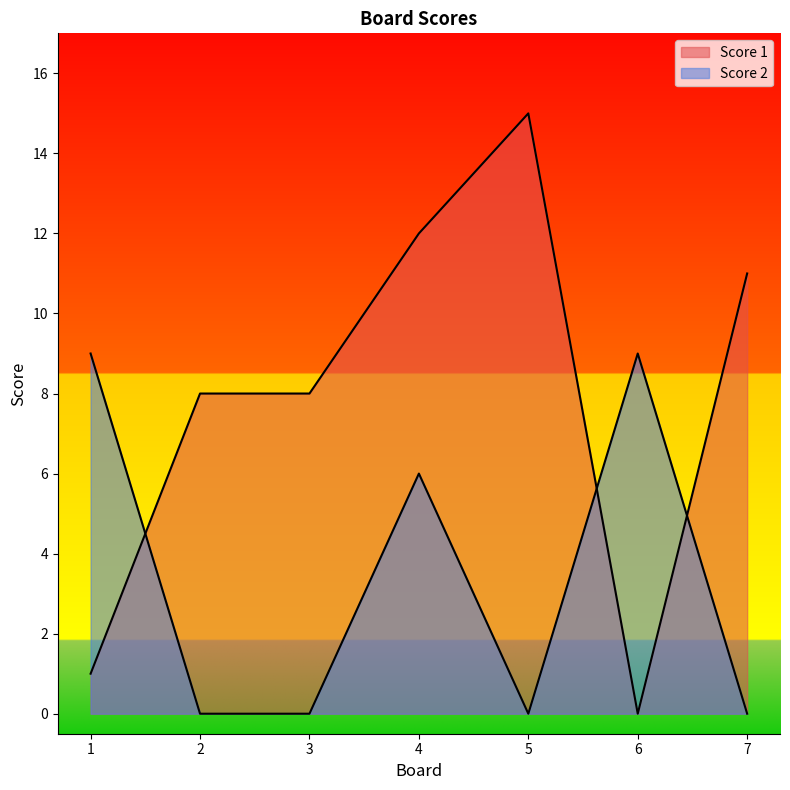

Reading left to right, list all the values displayed in this chart.

Score 1: 1=1	2=8	3=8	4=12	5=15	6=0	7=11
Score 2: 1=9	2=0	3=0	4=6	5=0	6=9	7=0